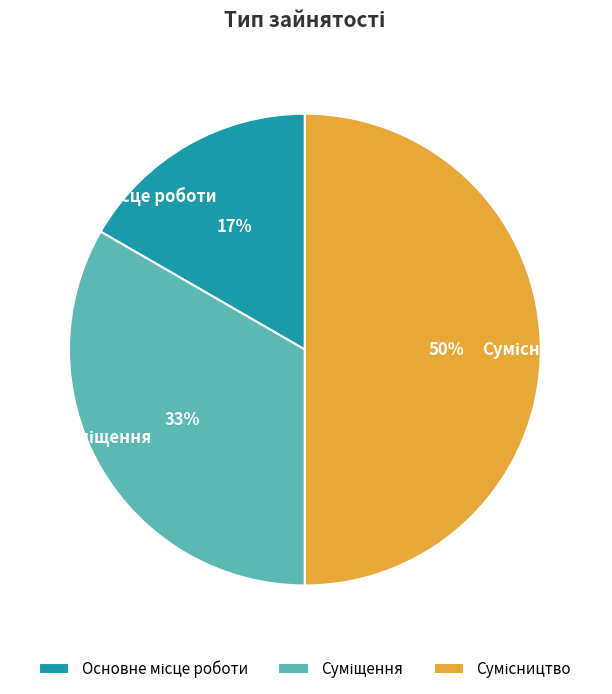

Count the number of slices in the pie.

3